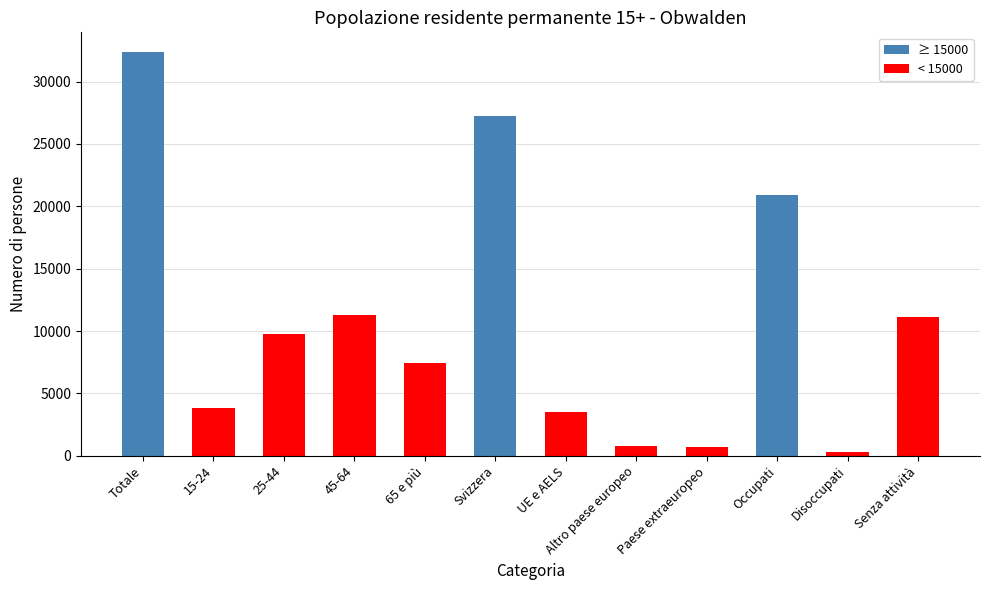

What is the difference between the second highest and second lowest values?

26527.7